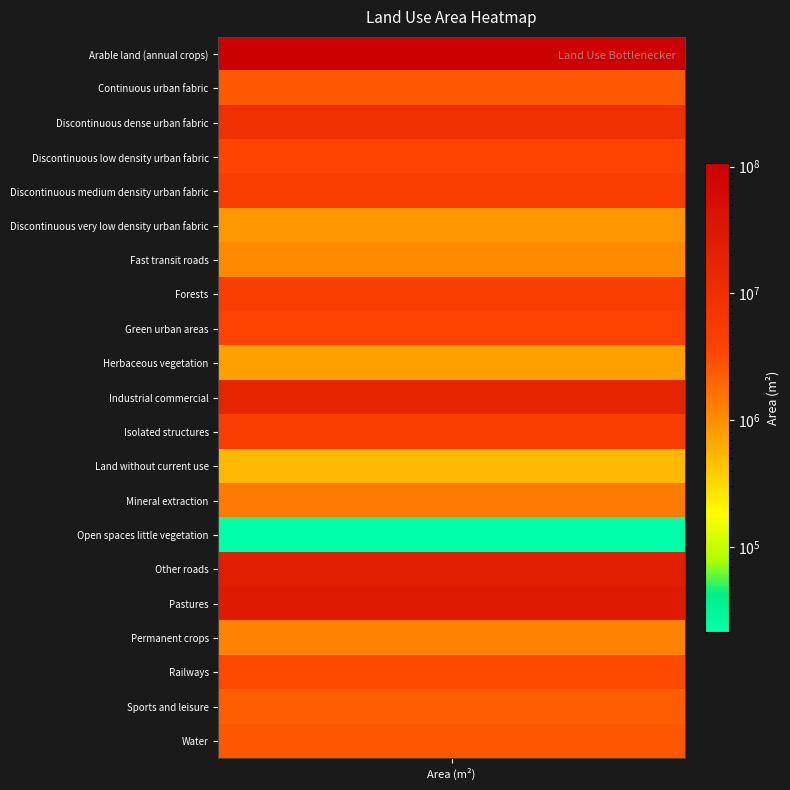

The chart shows a value of 17483640.1 at Industrial commercial. True or false?

True